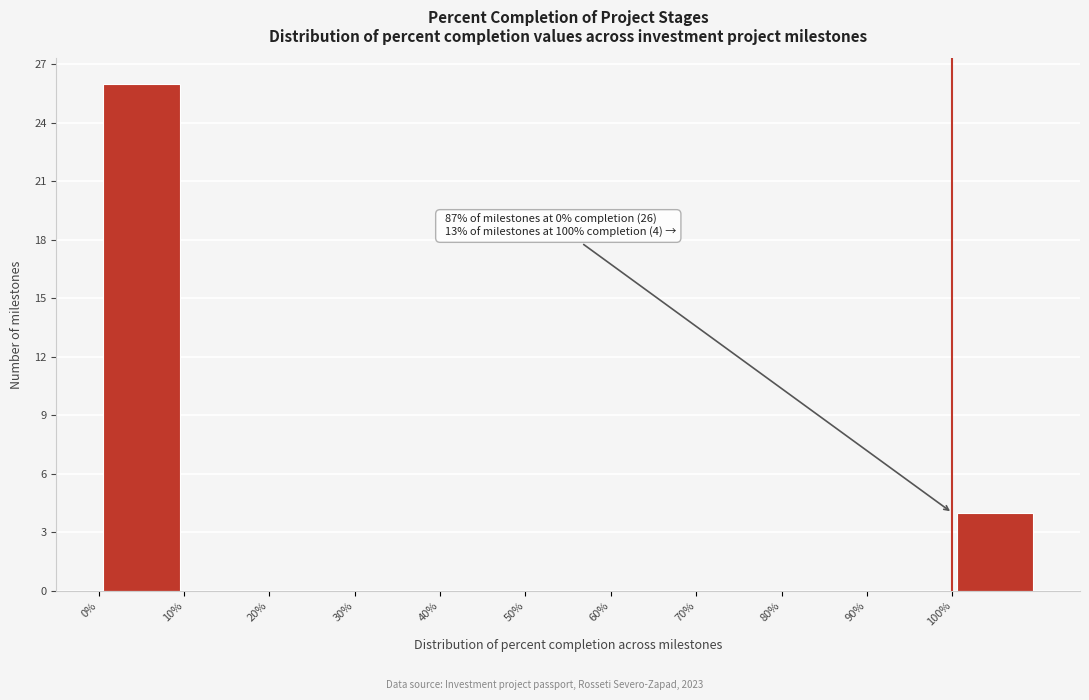

Which range on the x-axis has the tallest bar?

0 to 10